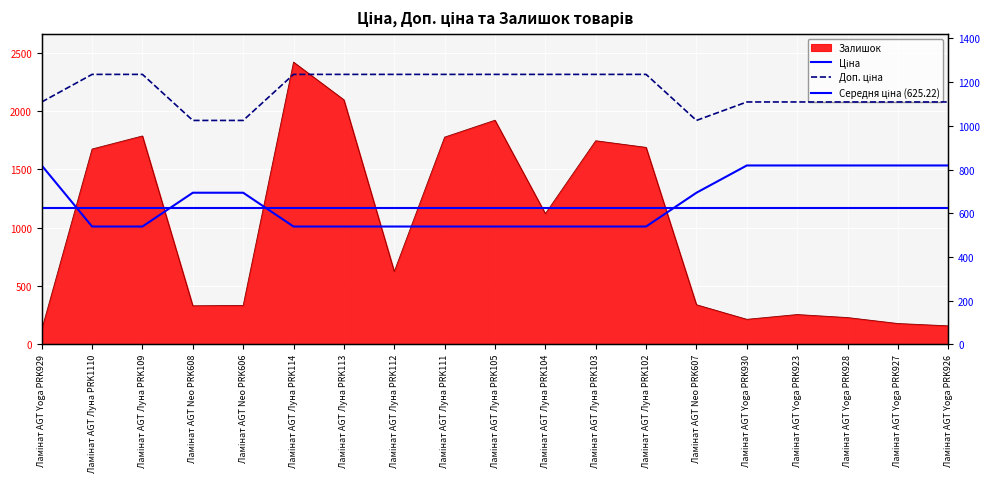

True or false: Доп. ціна has more than 2 points higher than both neighbors.

False